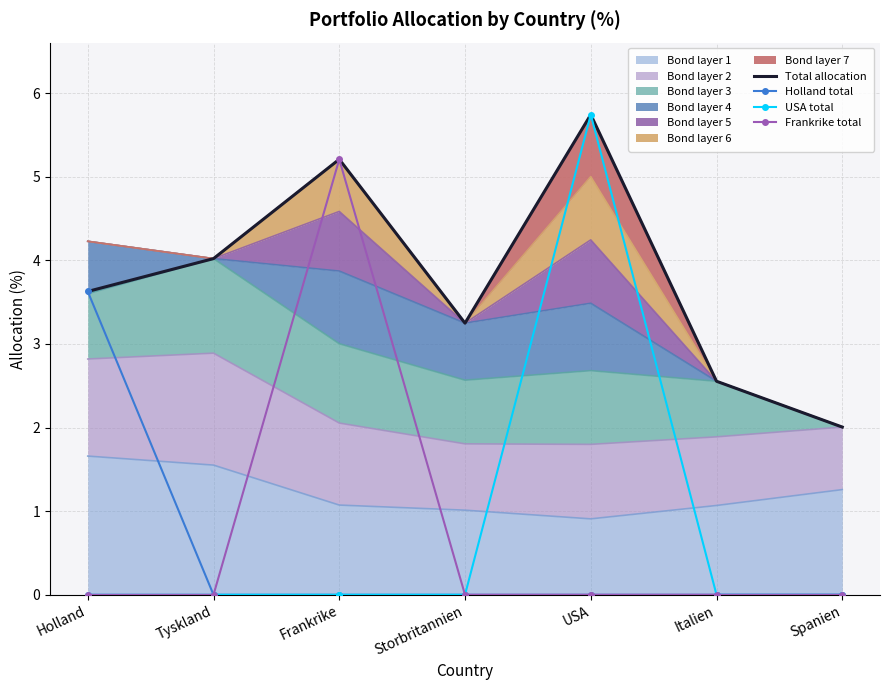

True or false: Holland total and Total allocation intersect in this chart.

False